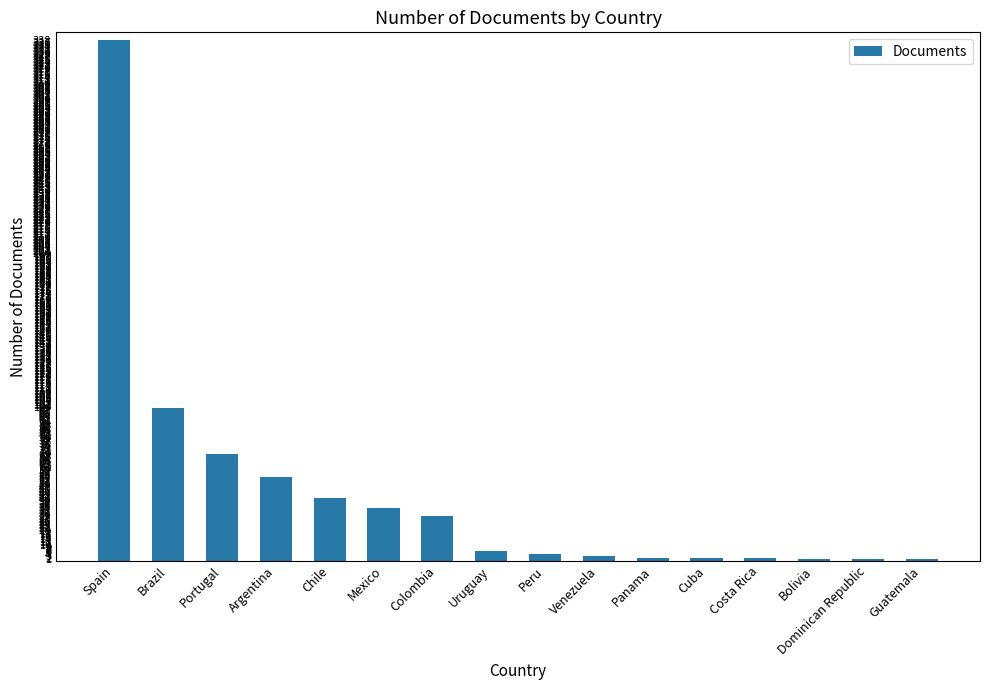

Which label corresponds to the largest value in the chart?

Spain